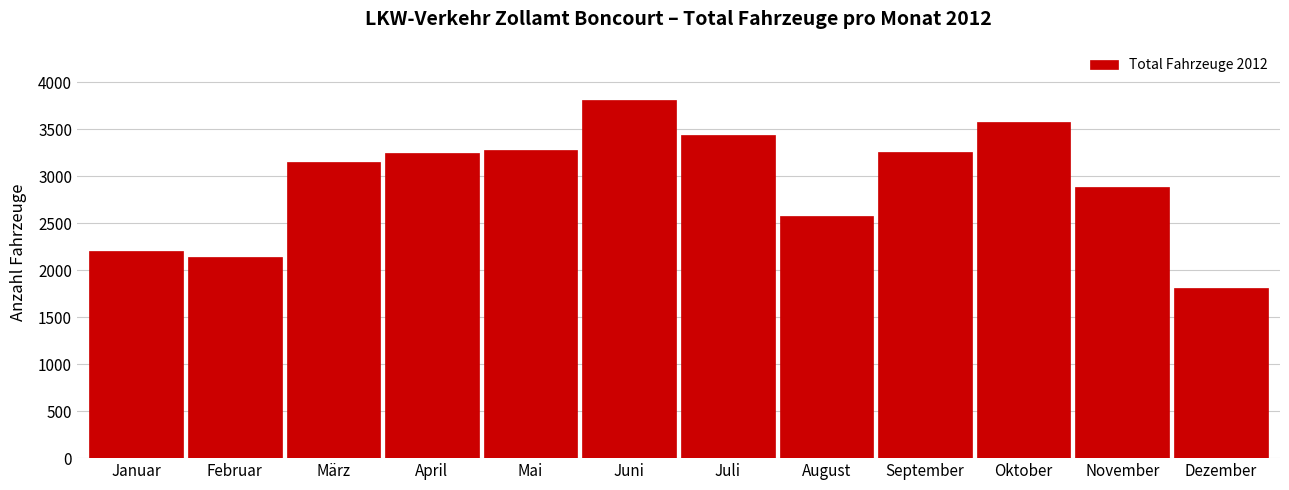

Which has a higher value, Mai or Juli?

Juli